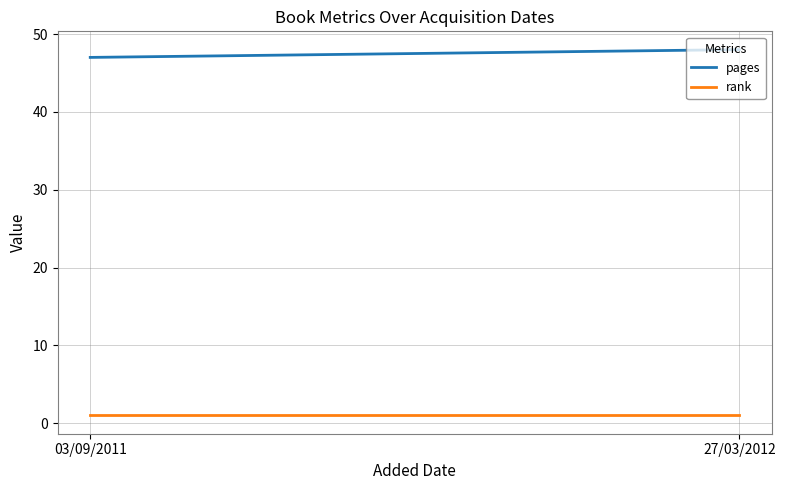

At which category does the chart reach its minimum across all series?

03/09/2011